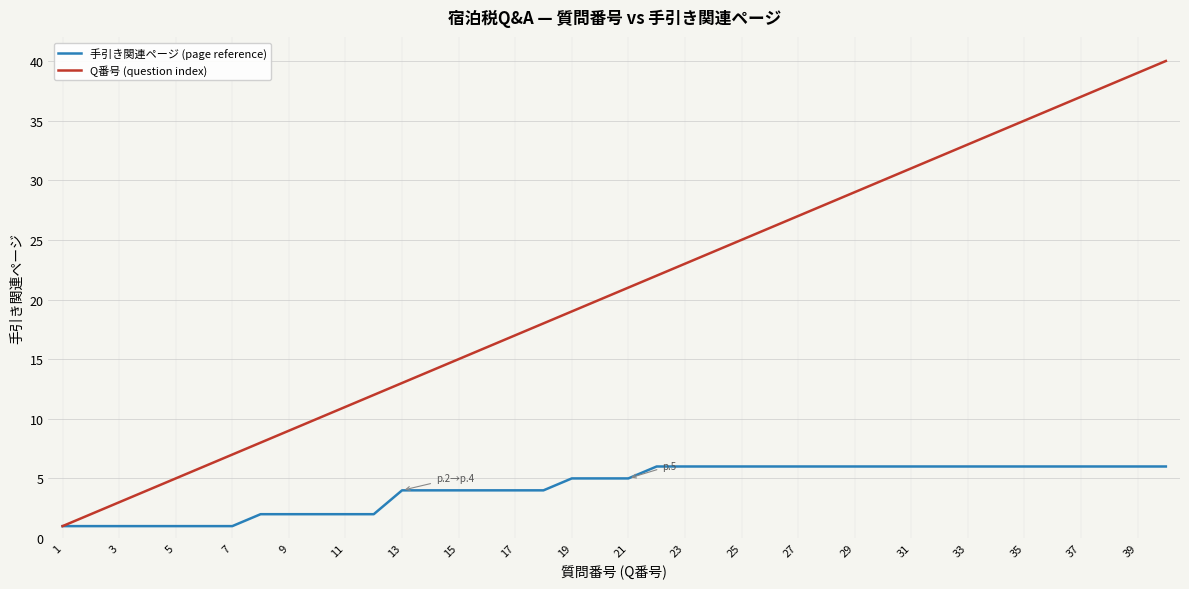

What are all the series names shown in the legend?

手引き関連ページ (page reference), Q番号 (question index)